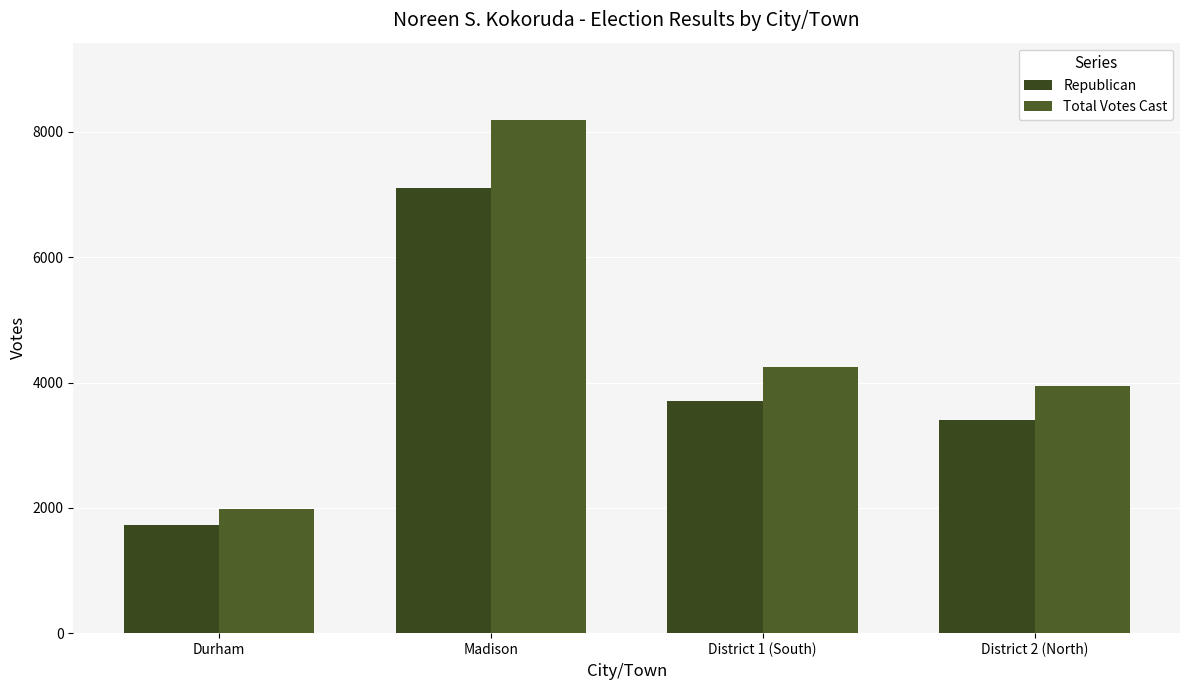

Which series changed the most between Madison and District 1 (South)?

Total Votes Cast